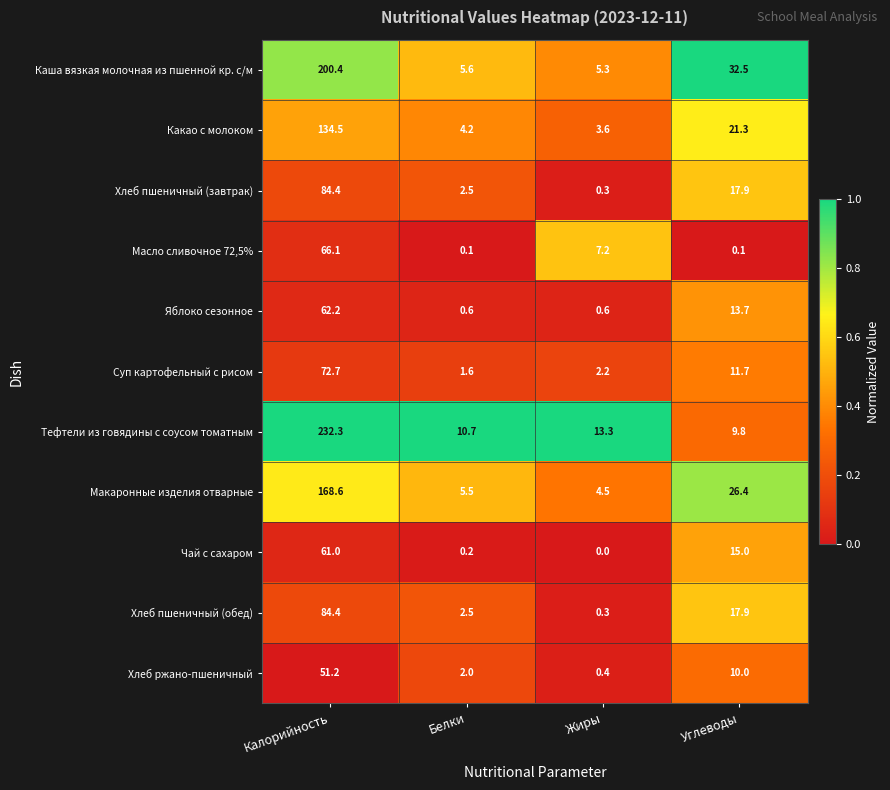

Which category has the highest value across all series?

Калорийность